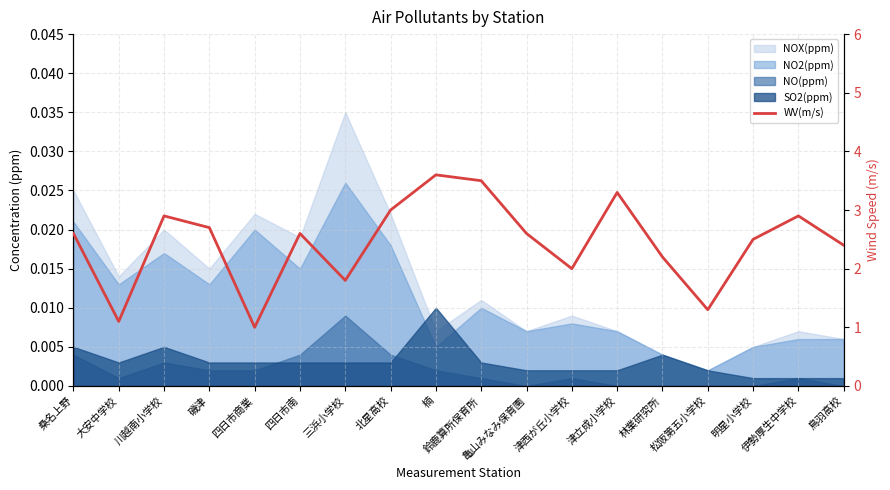

How many values are below 2?

4